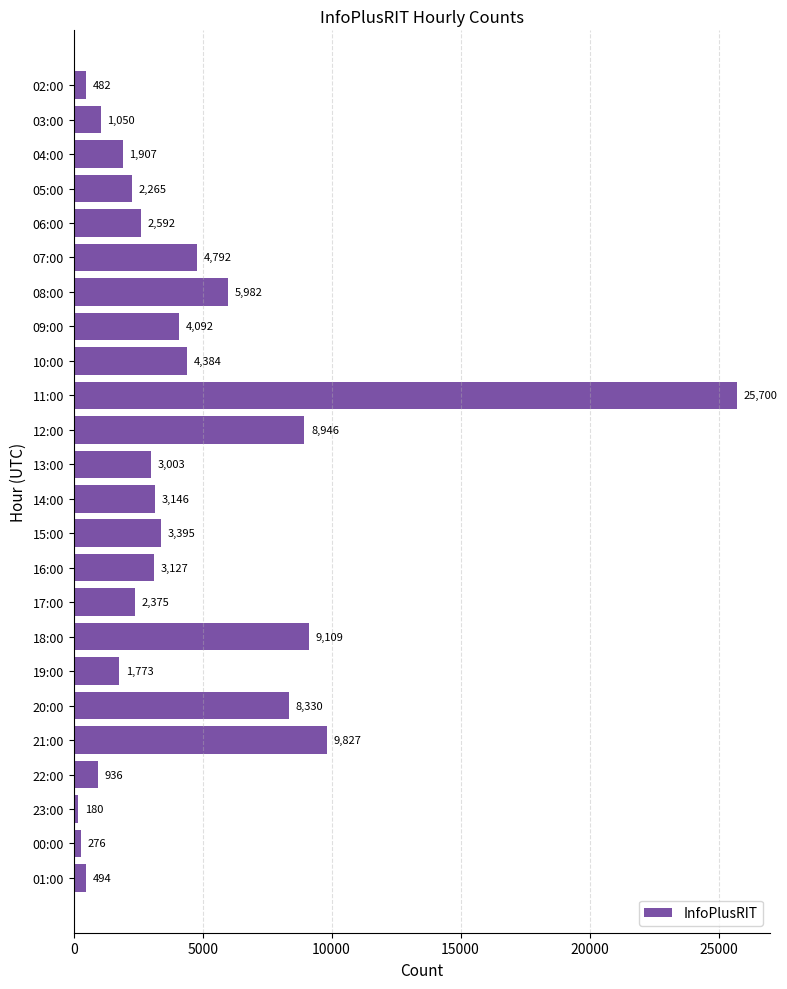

Which category has the highest value across all series?

11:00